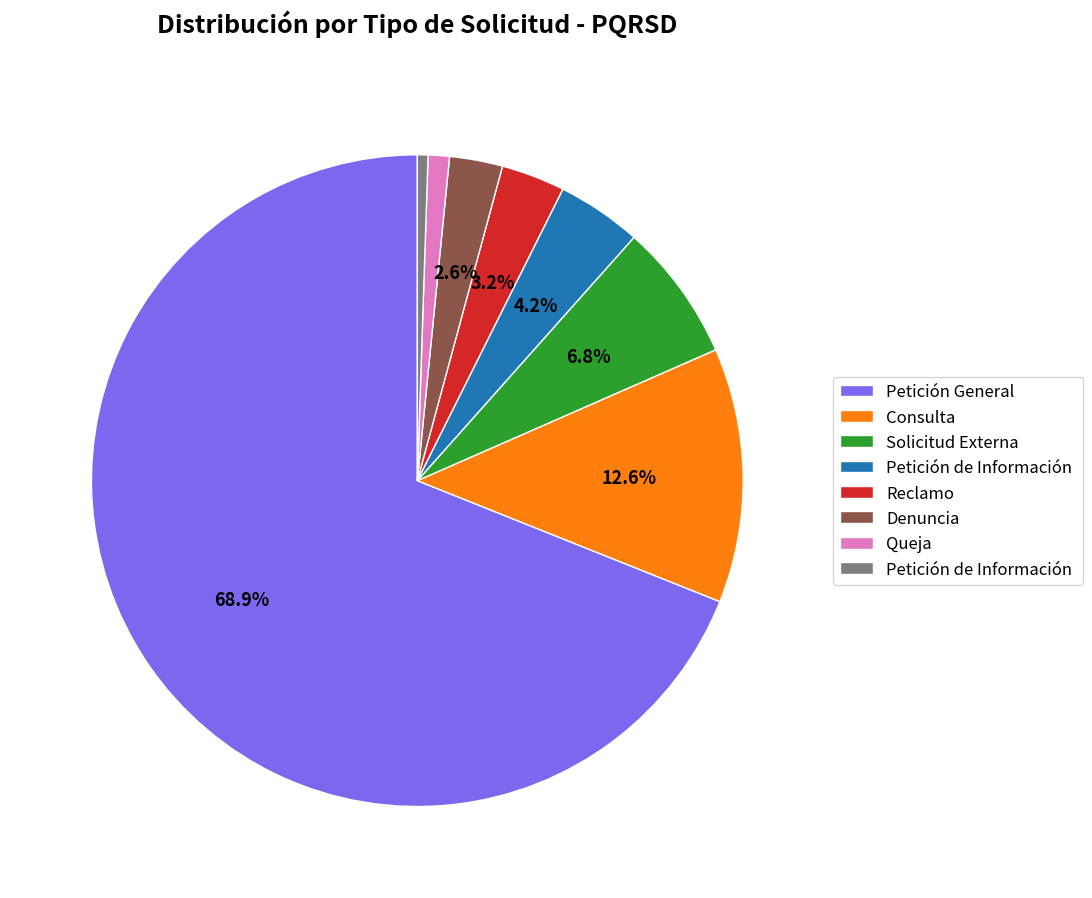

Is there a majority slice in this chart?

Yes